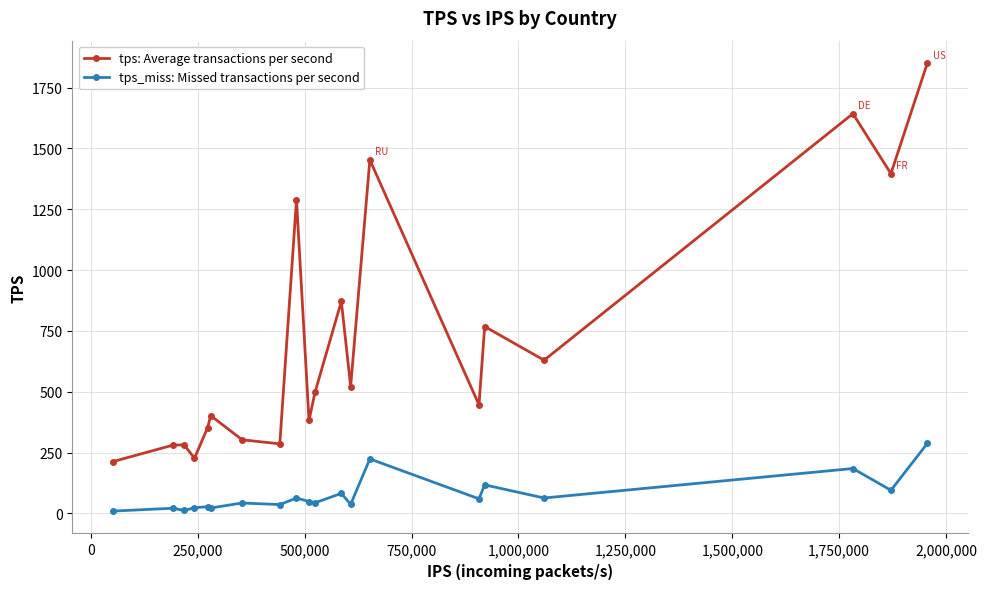

What are all the series names shown in the legend?

tps: Average transactions per second, tps_miss: Missed transactions per second